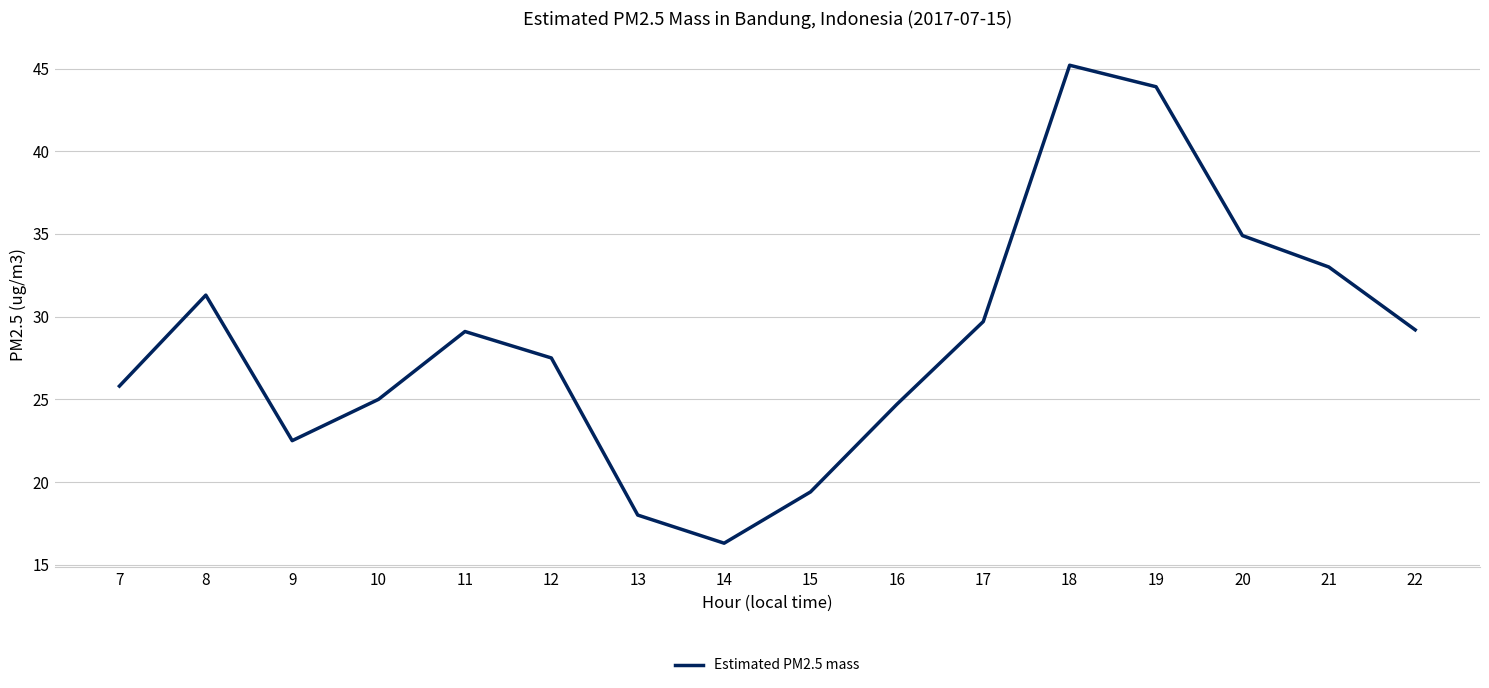

Does the chart display data point markers on the line(s)?

No